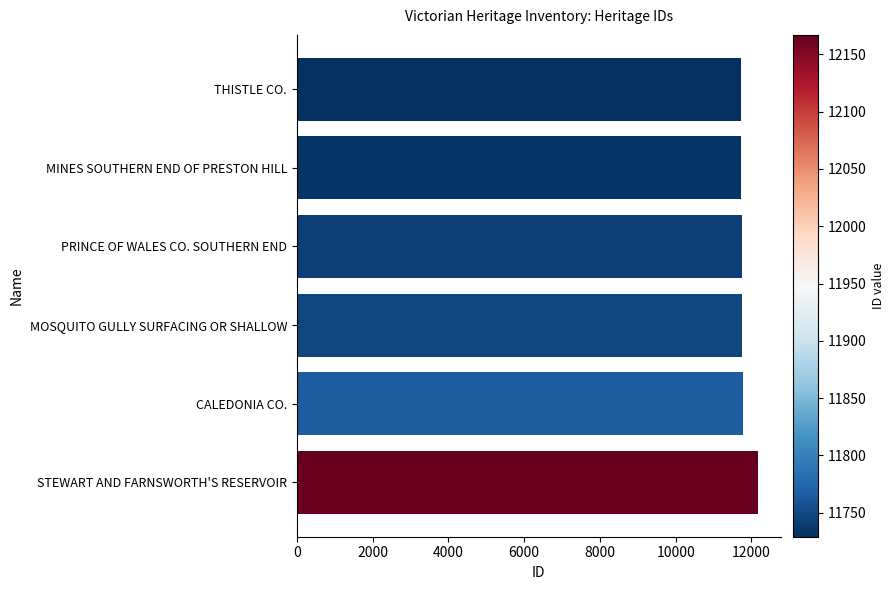

What is the value of the 2nd bar from the top?

11734